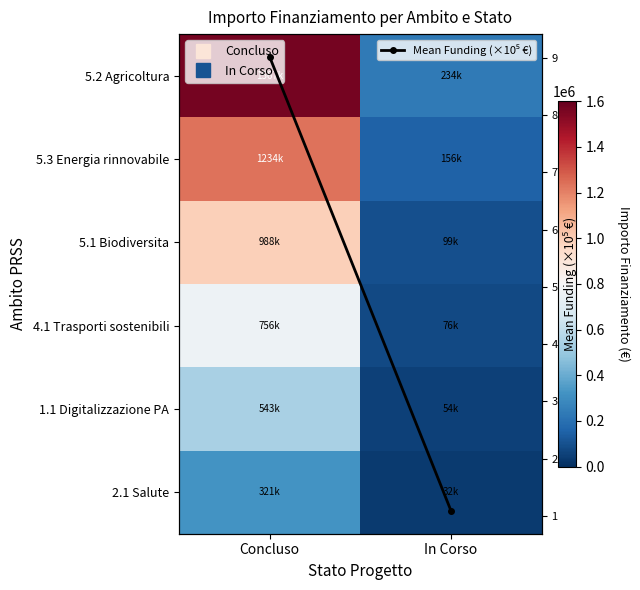

Which series changed the most between Concluso and In Corso?

5.2 Agricoltura